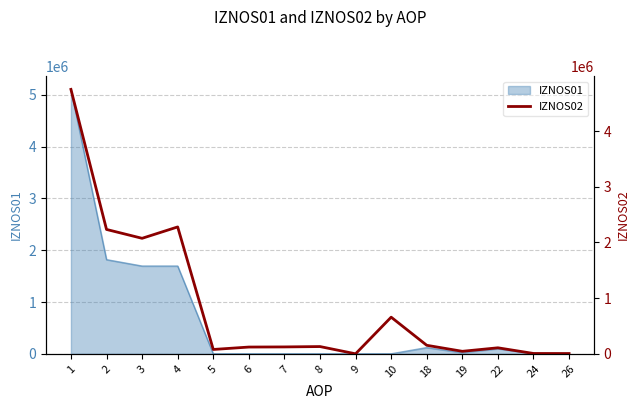

How many lines are shown in the chart?

1